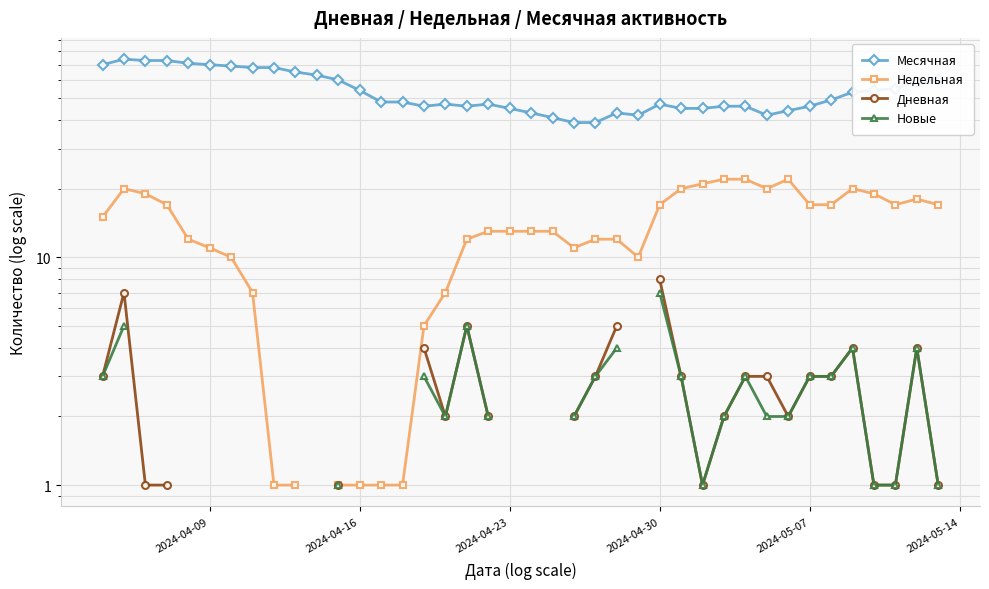

How many data points in Месячная are less than 48?

19